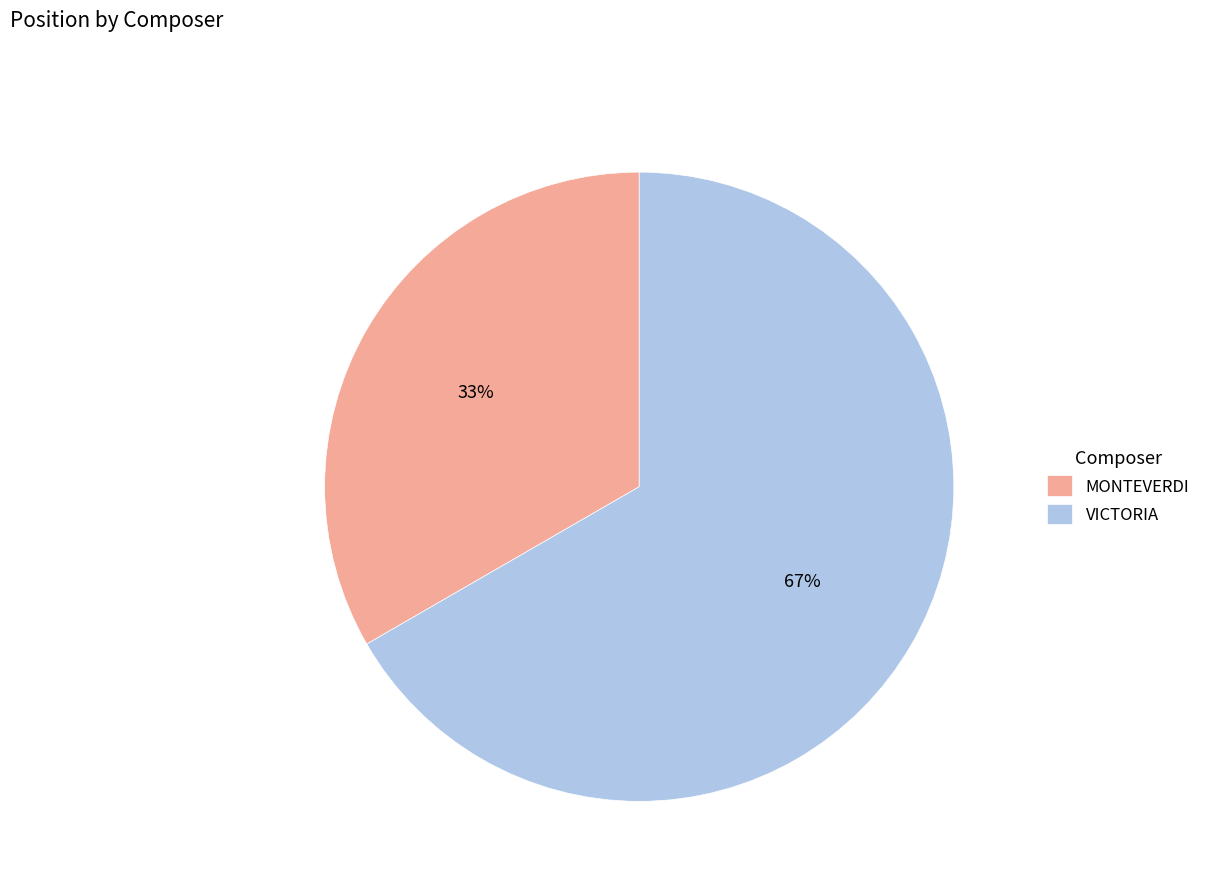

True or false: MONTEVERDI accounts for 33% of the total.

True